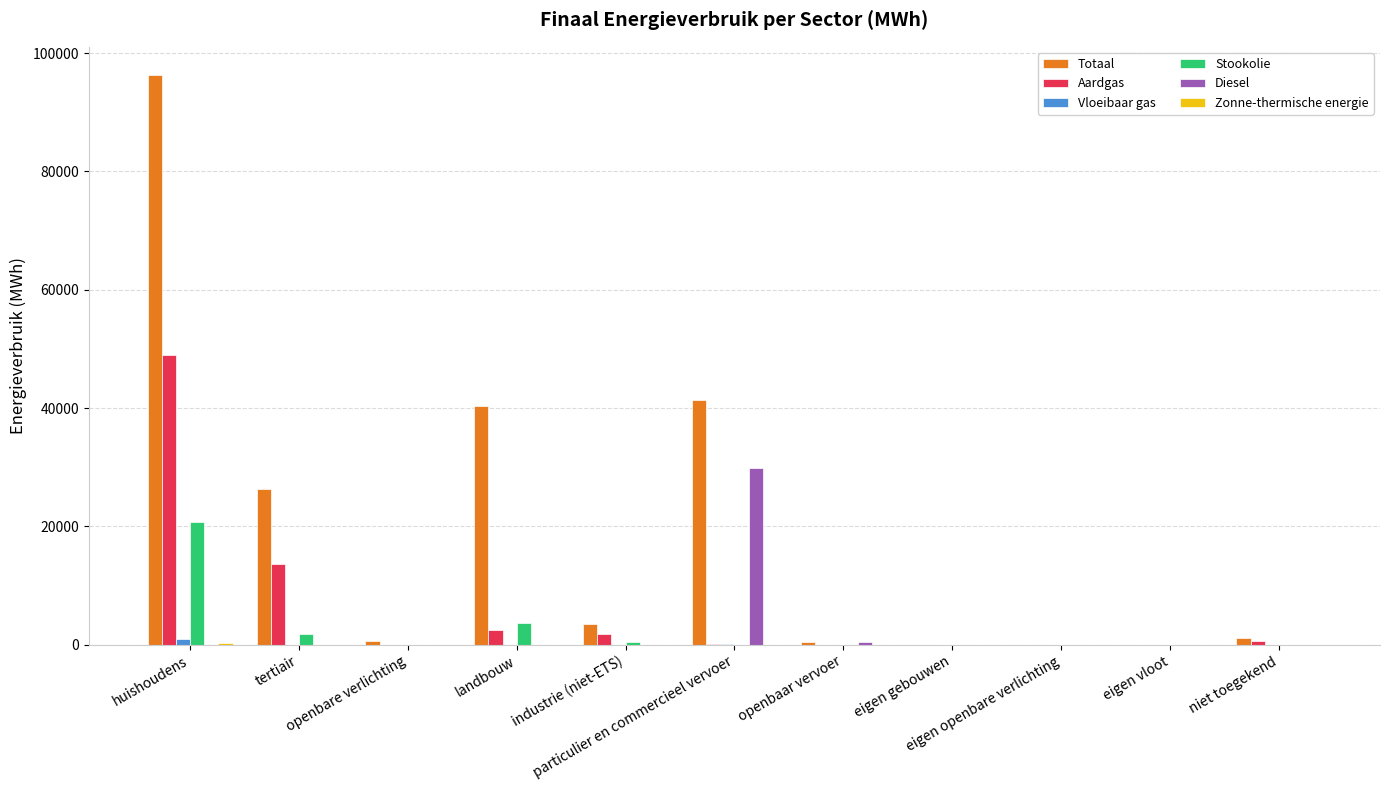

What is the maximum value for Aardgas?

48897.7